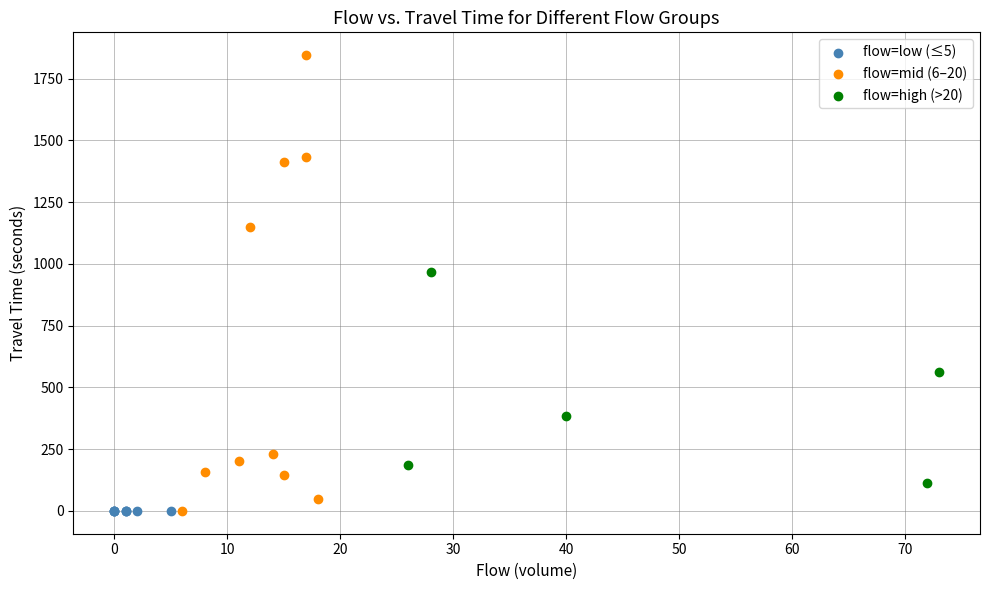

Which series reaches the maximum Y coordinate?

flow=mid (6–20)